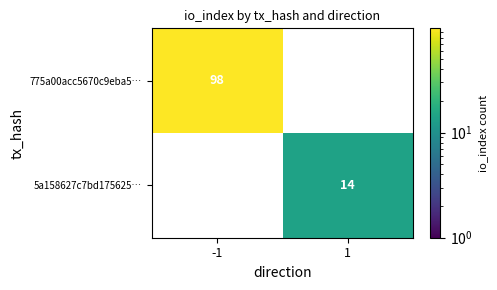

True or false: 5a158627c7bd175625… has a value of 23.5 at 1.

False